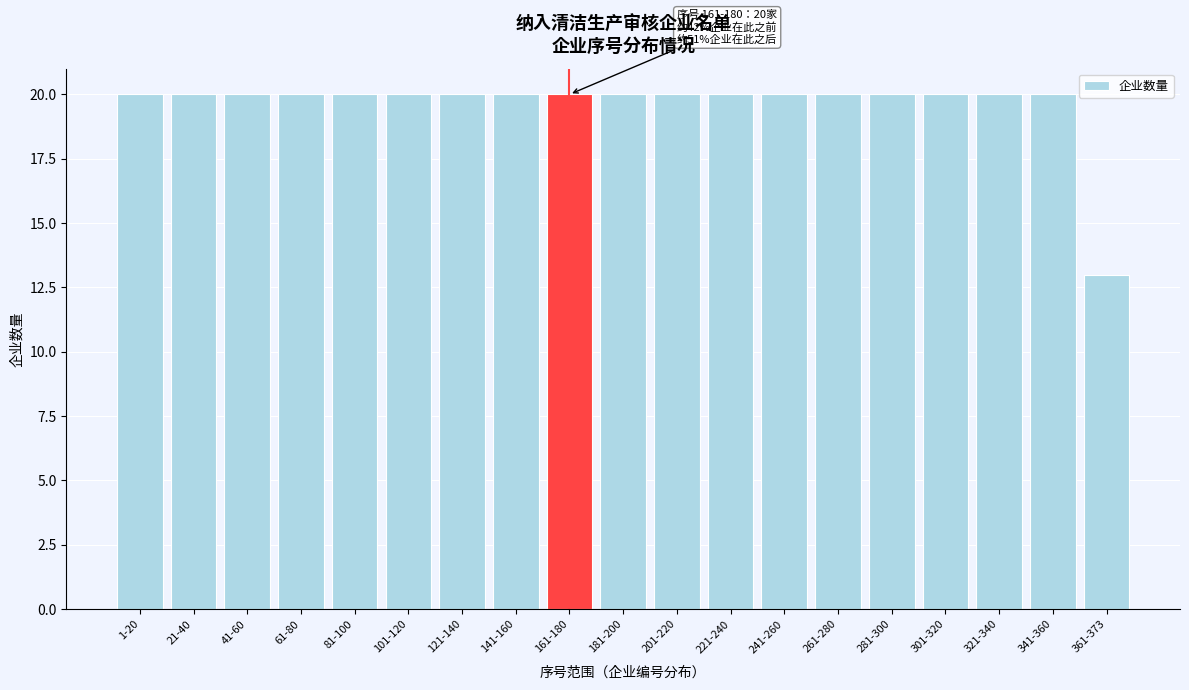

Reading left to right, transcribe all the data shown in this chart.

1-20=20	21-40=20	41-60=20	61-80=20	81-100=20	101-120=20	121-140=20	141-160=20	161-180=20	181-200=20	201-220=20	221-240=20	241-260=20	261-280=20	281-300=20	301-320=20	321-340=20	341-360=20	361-373=13